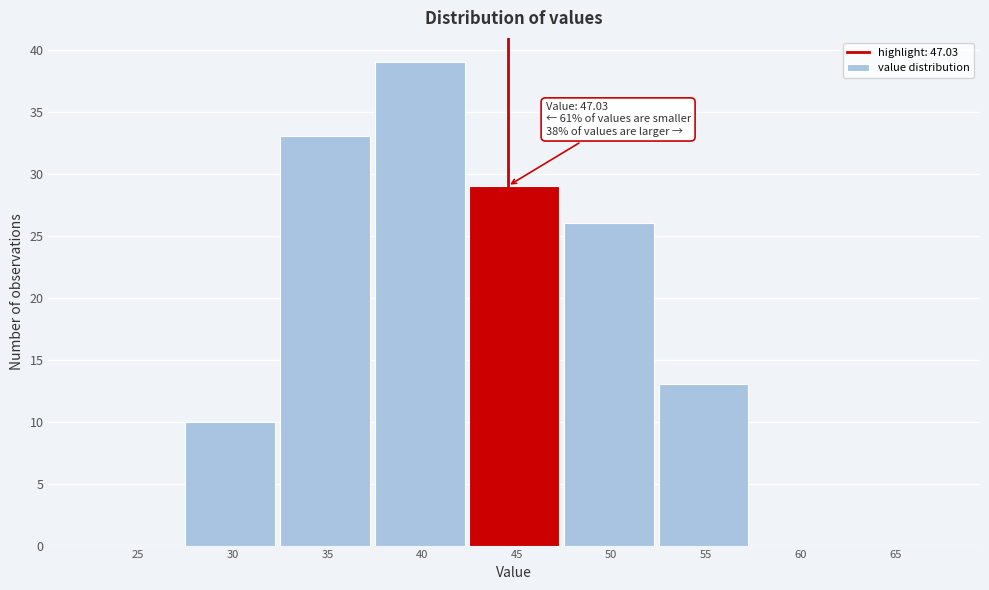

Reading left to right, what are all the values shown in this chart?

25=0	30=10	35=33	40=39	45=29	50=26	55=13	60=0	65=0